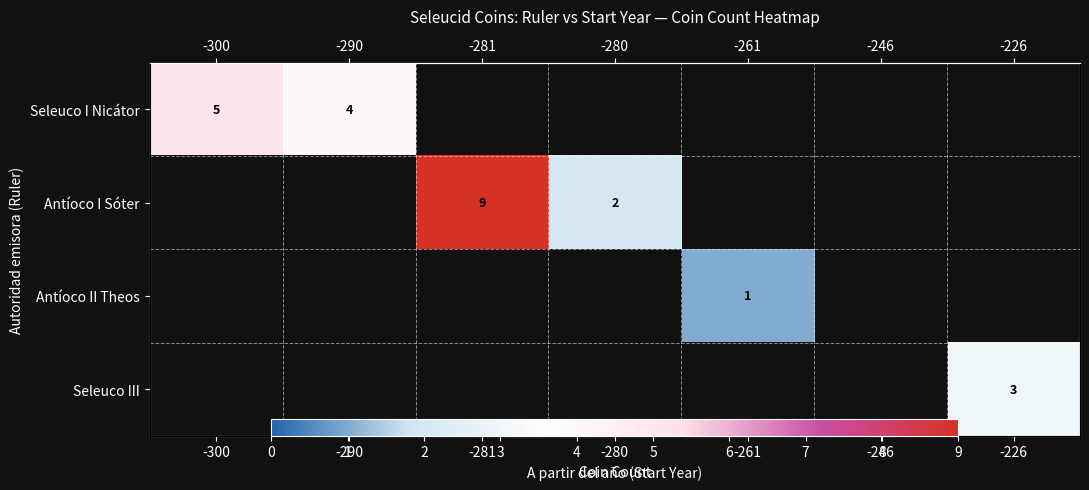

How many categories are shown in the chart?

7